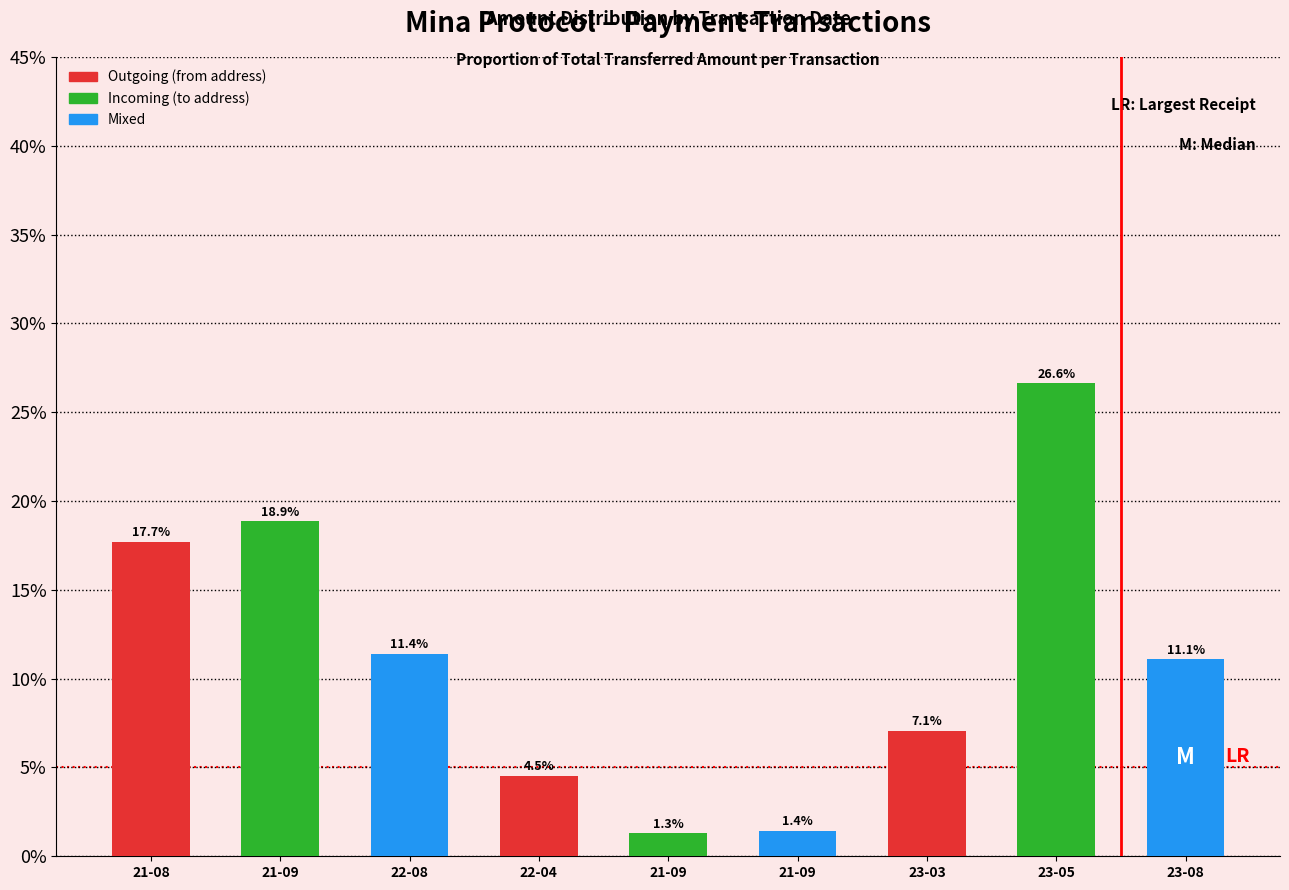

How many categories are shown in the chart?

9